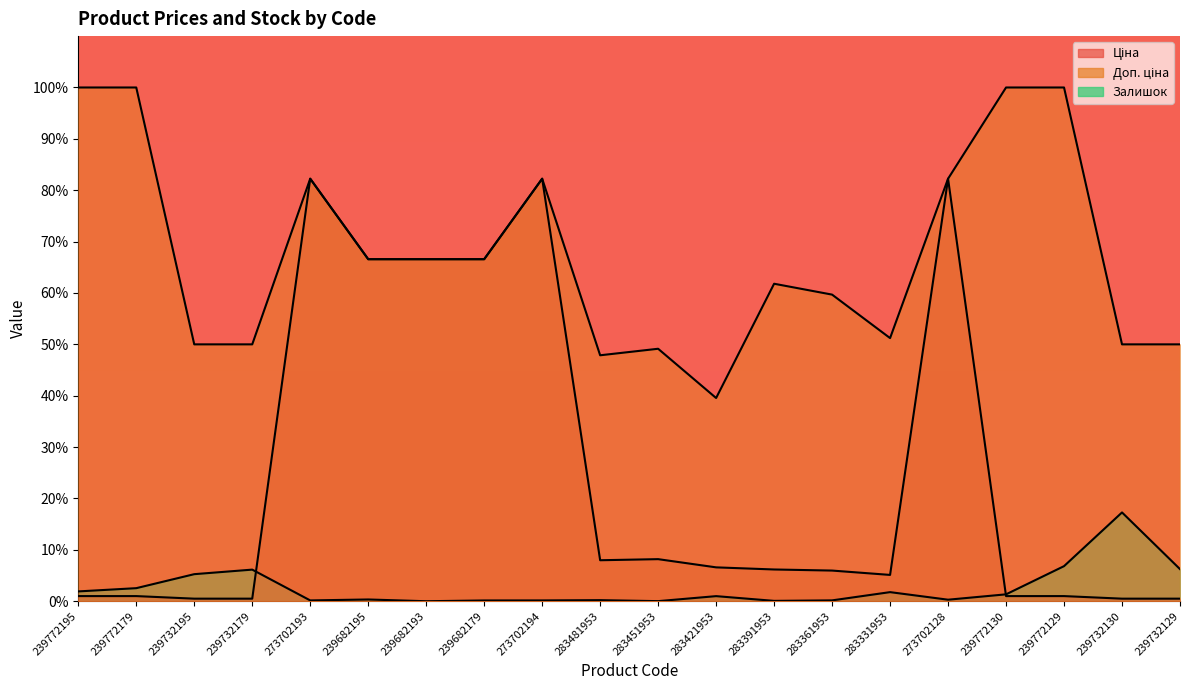

True or false: Залишок and Доп. ціна intersect in this chart.

False